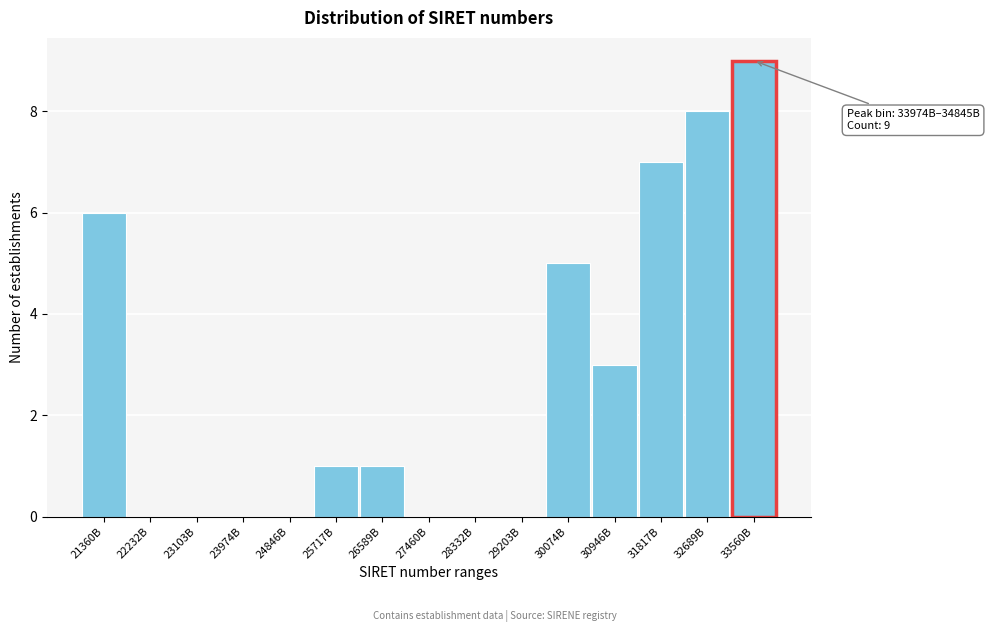

Reading left to right, extract all data points from this chart.

21360B=6	22232B=0	23103B=0	23974B=0	24846B=0	25717B=1	26589B=1	27460B=0	28332B=0	29203B=0	30074B=5	30946B=3	31817B=7	32689B=8	33560B=9